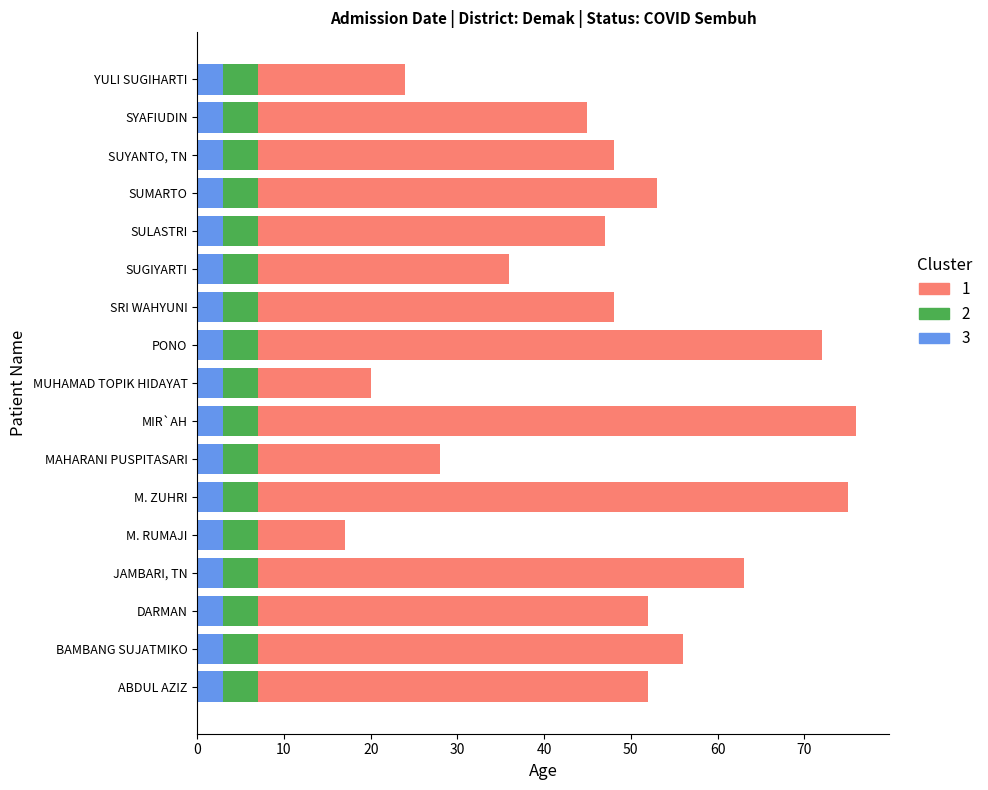

Is it true that 3 equals 3 at SRI WAHYUNI?

True